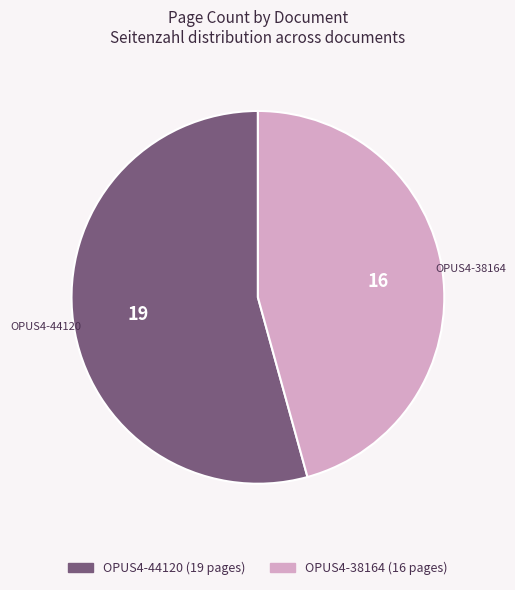

Which slice represents more than half of the pie?

OPUS4-44120